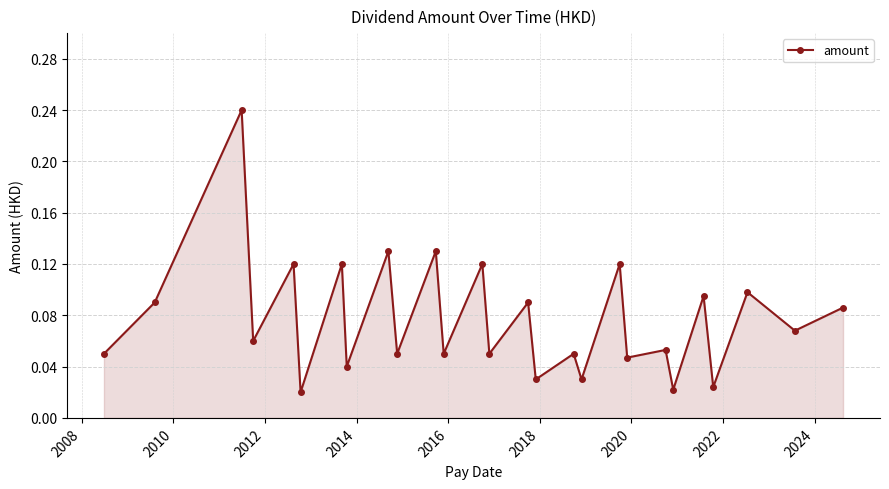

What is the sum of all values?

2.1